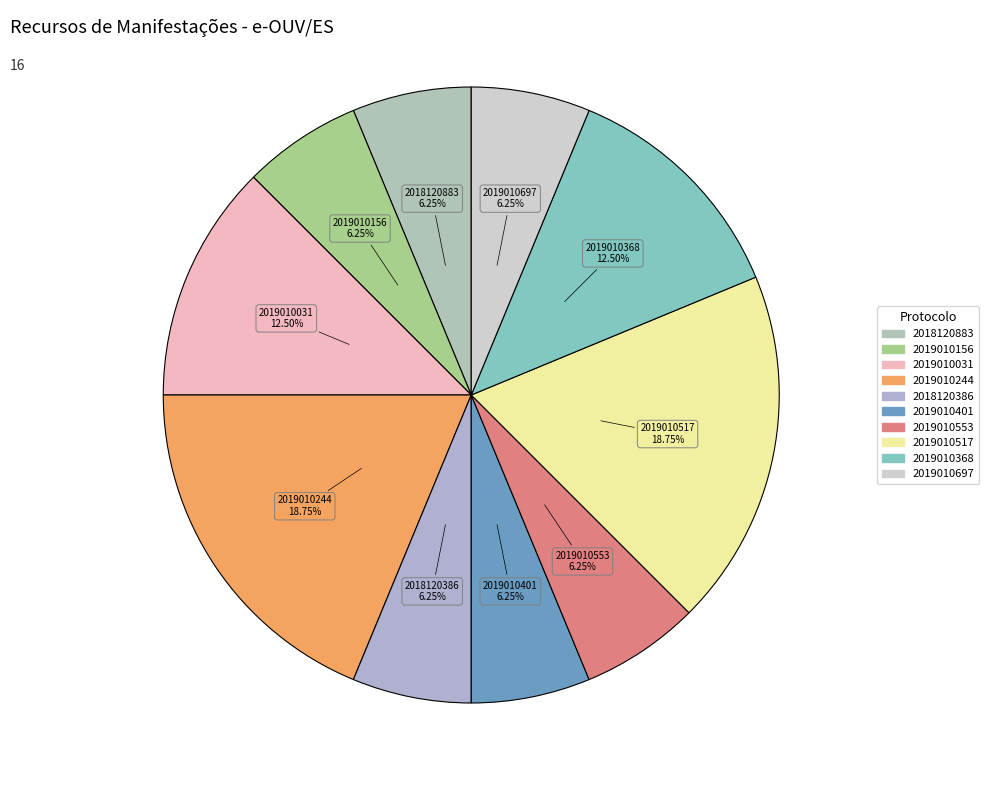

How many slices are in this pie chart?

10